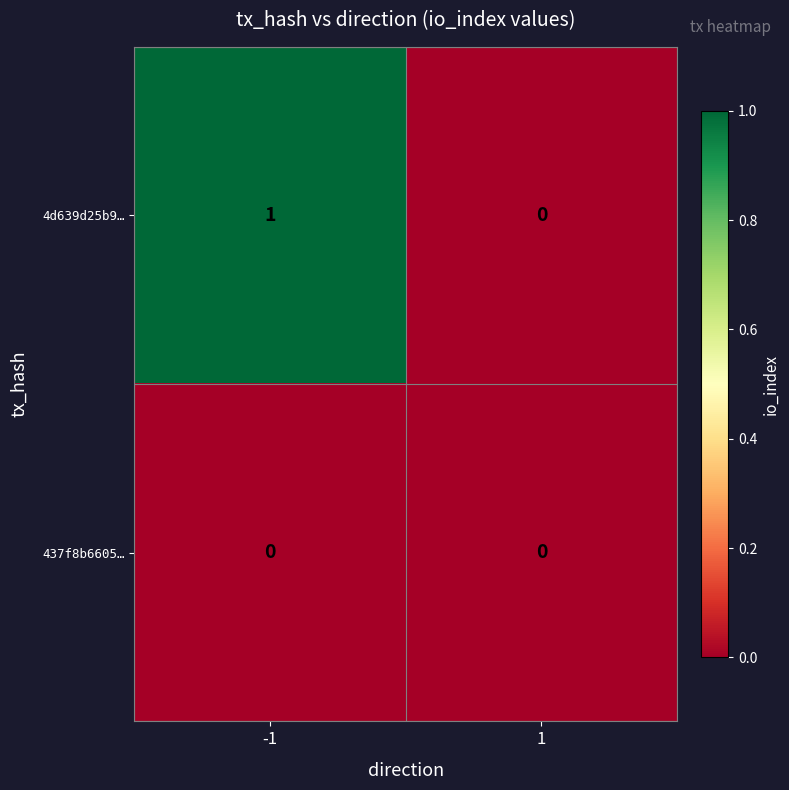

Reading right to left, list all the values displayed in this chart.

4d639d25b9…: 0	1
437f8b6605…: 0	0